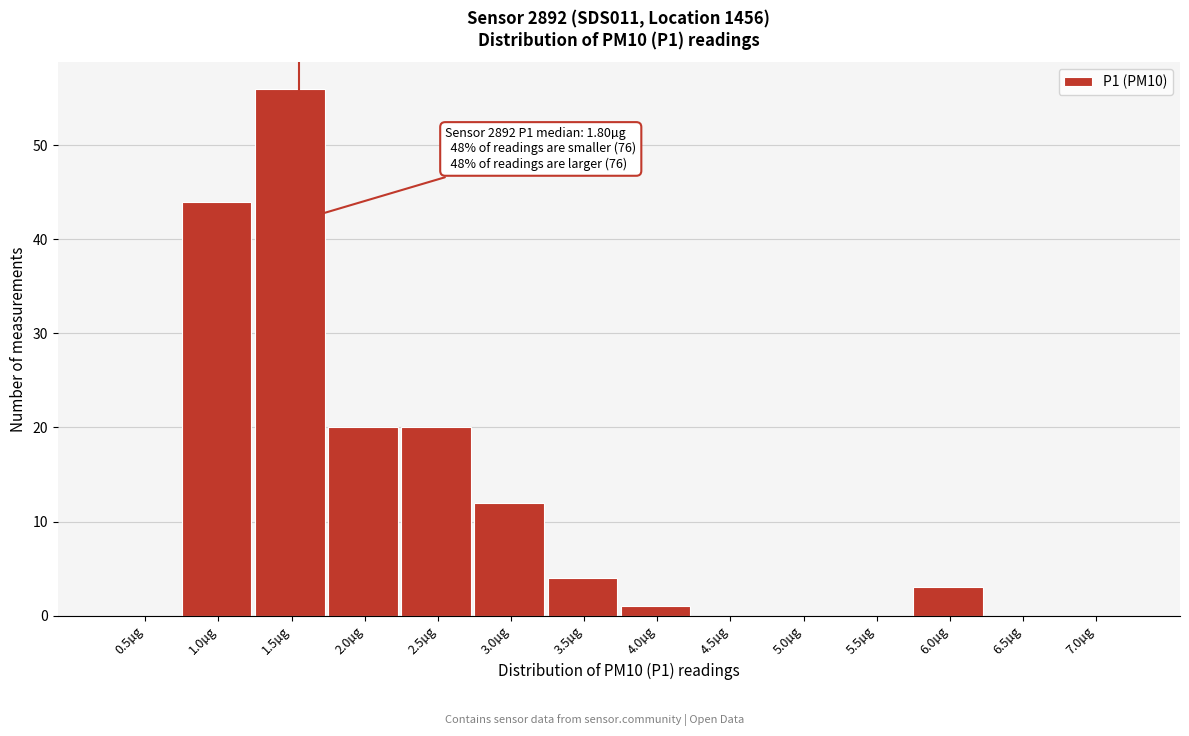

Reading left to right, list all the values displayed in this chart.

0.5µg=0	1.0µg=44	1.5µg=56	2.0µg=20	2.5µg=20	3.0µg=12	3.5µg=4	4.0µg=1	4.5µg=0	5.0µg=0	5.5µg=0	6.0µg=3	6.5µg=0	7.0µg=0